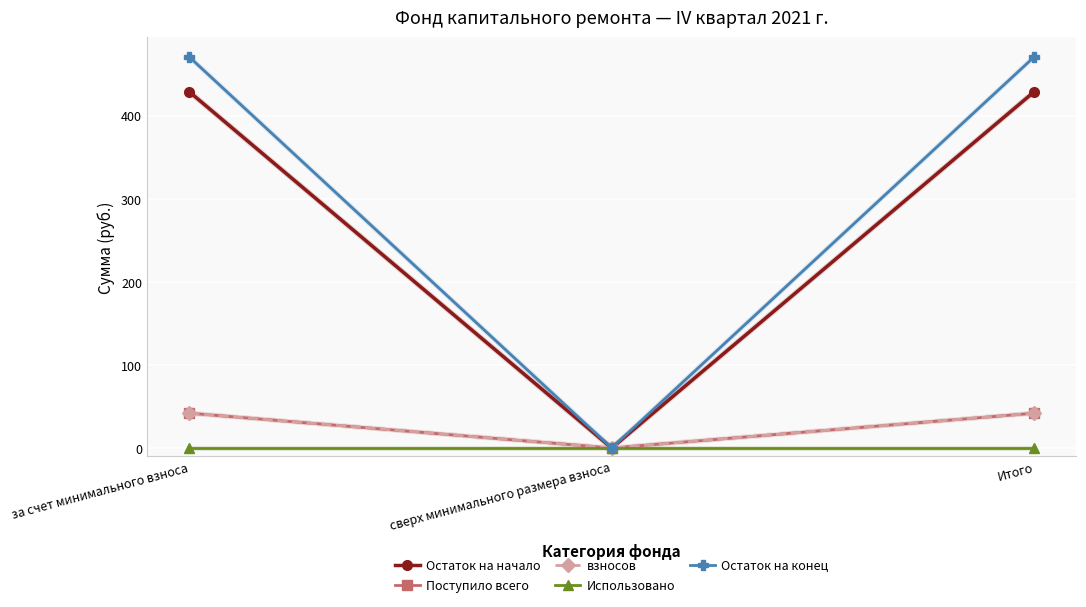

What is the label of the 3rd point from the left?

Итого